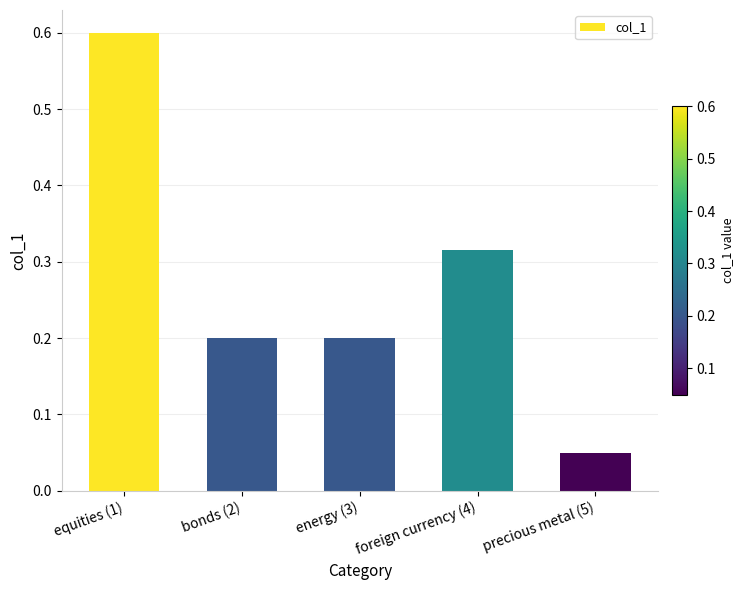

What is the sum of all values?

1.4